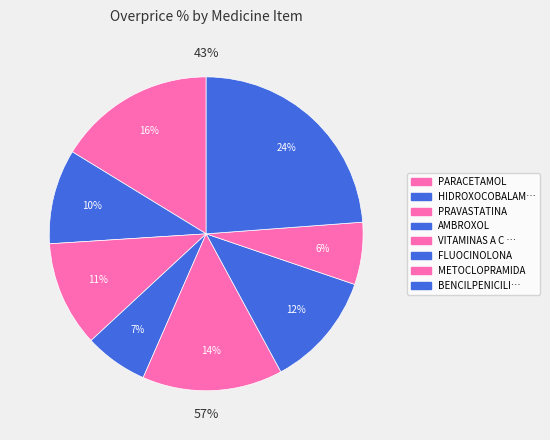

Rank the categories by value from highest to lowest.

BENCILPENICILINA PROCAINICA, PARACETAMOL, VITAMINAS A C Y D, FLUOCINOLONA, PRAVASTATINA, HIDROXOCOBALAMINA, AMBROXOL, METOCLOPRAMIDA